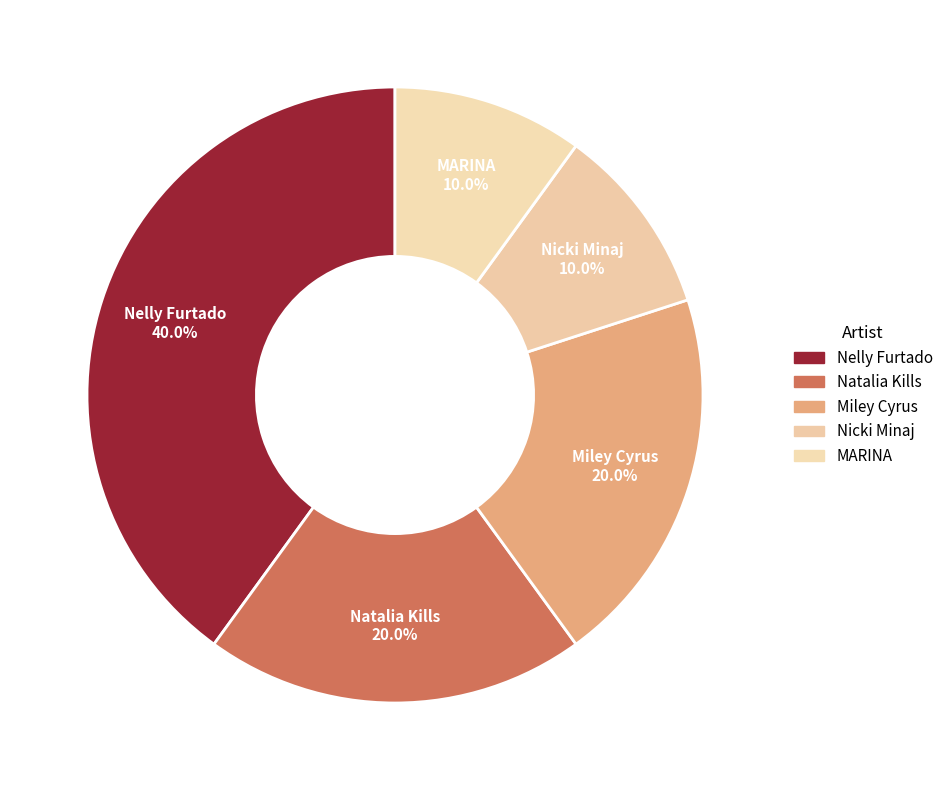

To the nearest percent, what is the difference between the Nicki Minaj and Miley Cyrus slice percentages?

10%